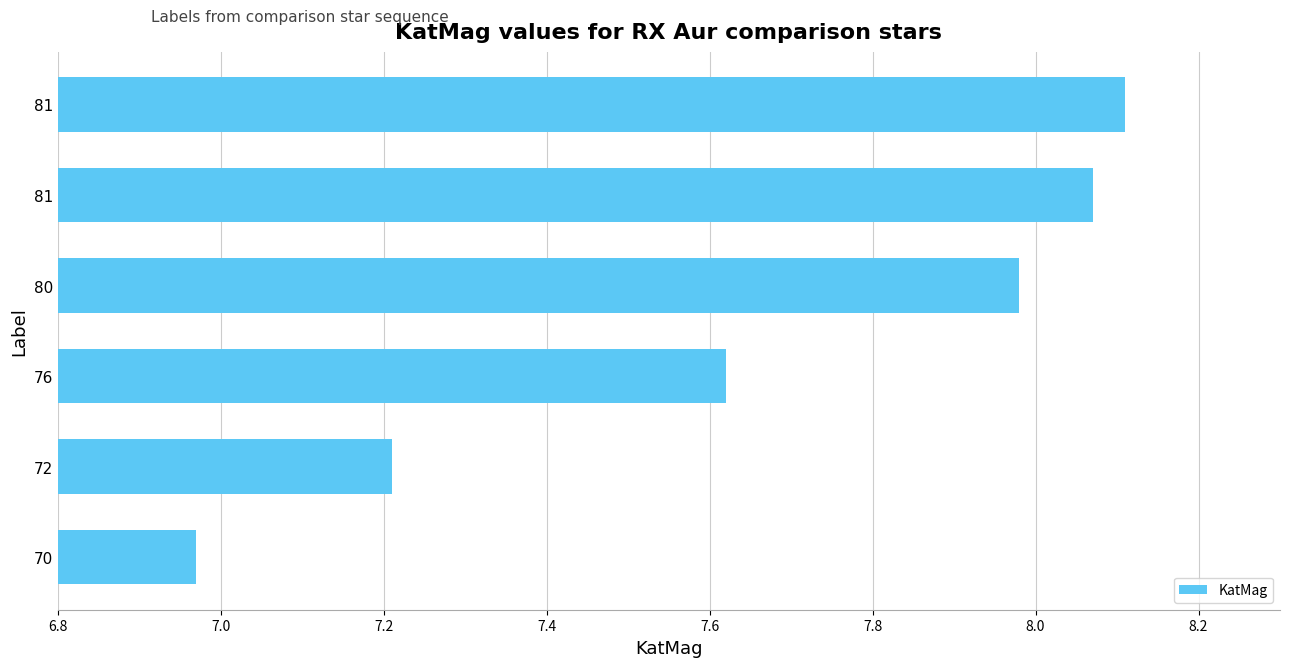

How many data points are less than 7?

1